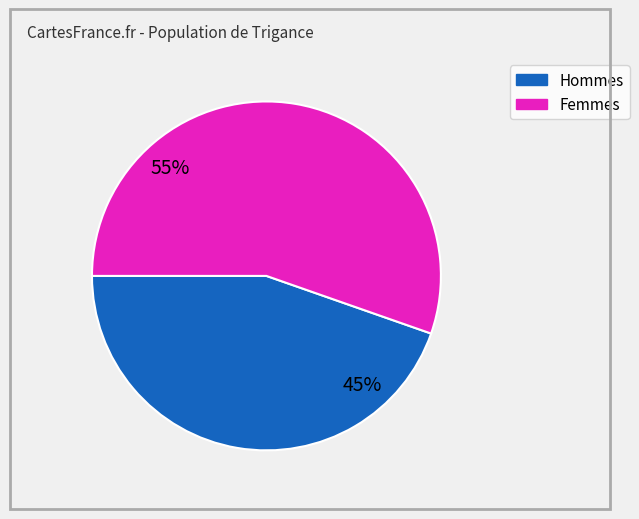

To the nearest percent, what is the average slice percentage?

50%